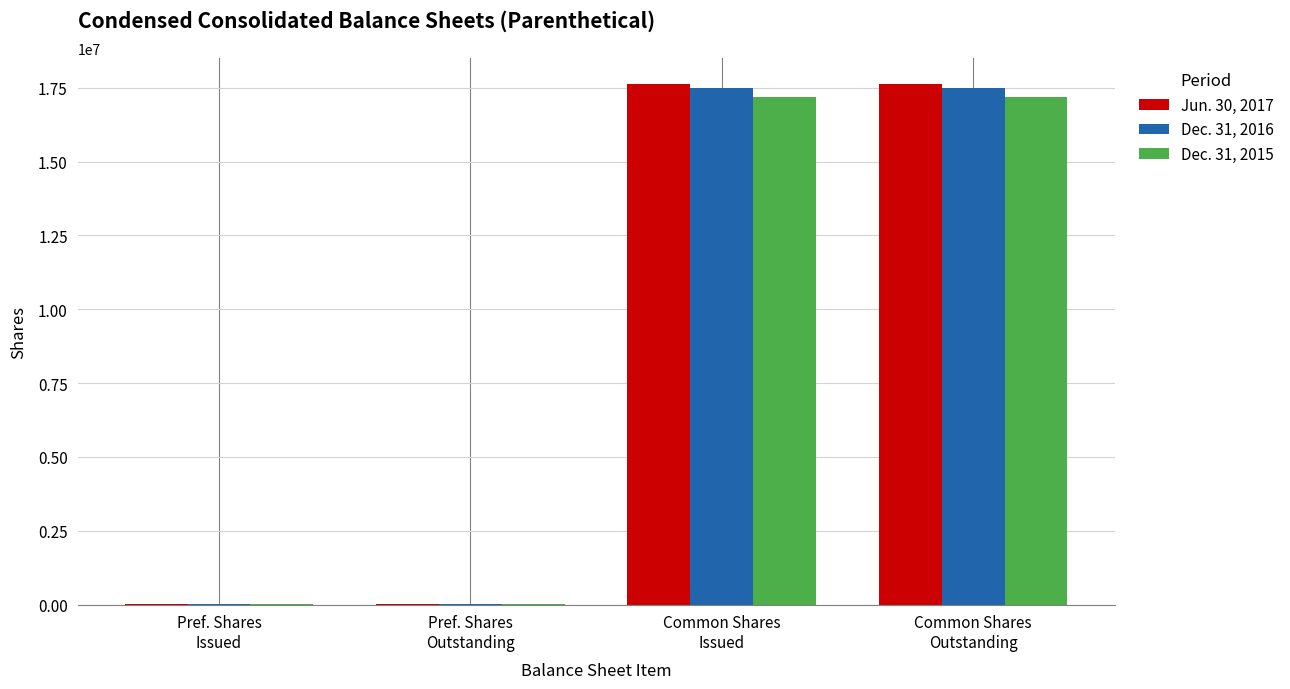

What is the maximum value shown in the chart?

17619118